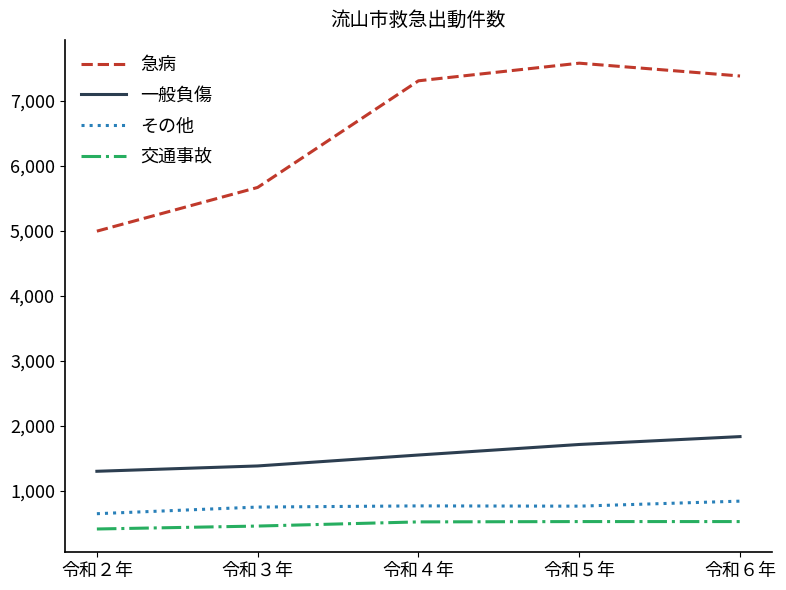

Which category has the highest value across all series?

令和５年